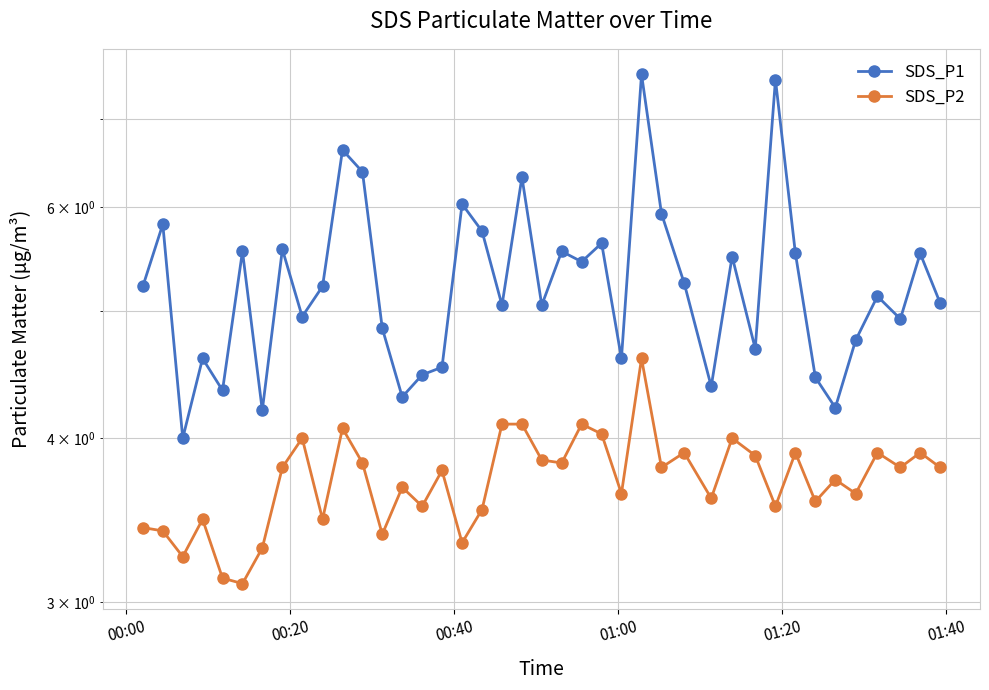

How many lines are shown in the chart?

2